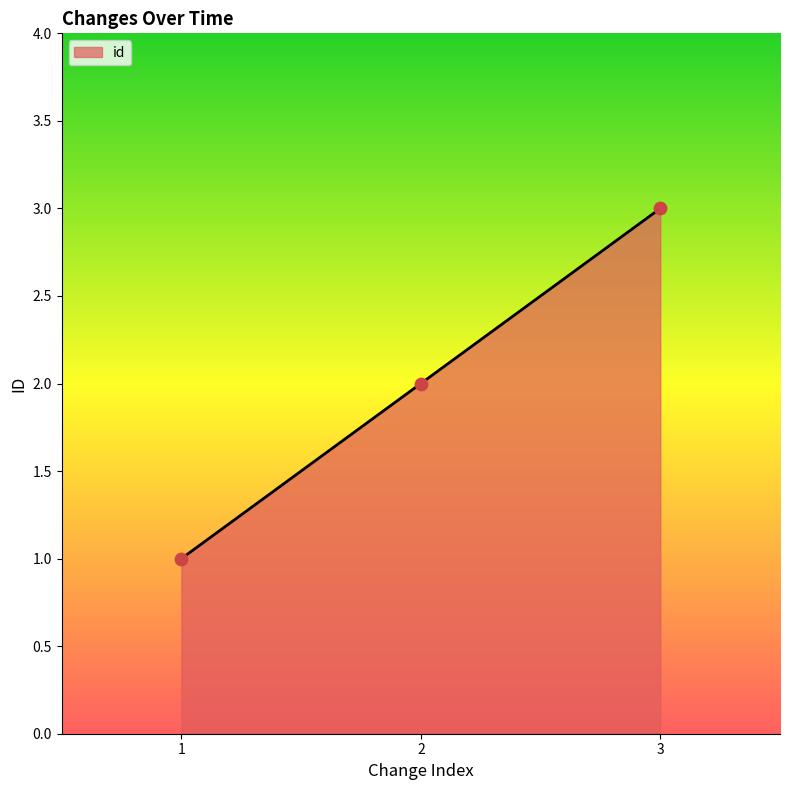

What is the ratio of the value at 3 to the value at 2?

1.5